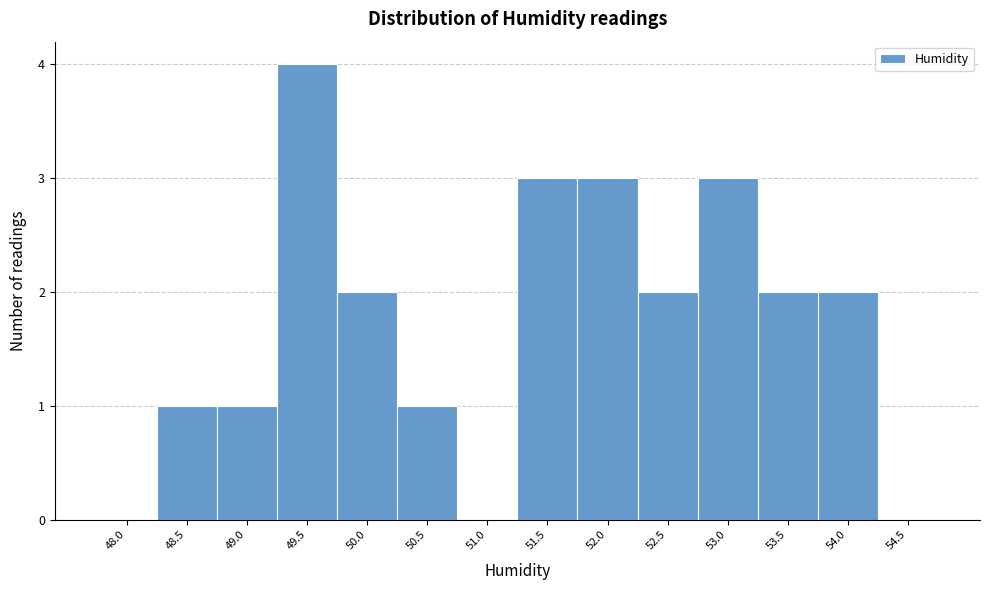

Reading left to right, extract all data points from this chart.

48.0=0	48.5=1	49.0=1	49.5=4	50.0=2	50.5=1	51.0=0	51.5=3	52.0=3	52.5=2	53.0=3	53.5=2	54.0=2	54.5=0